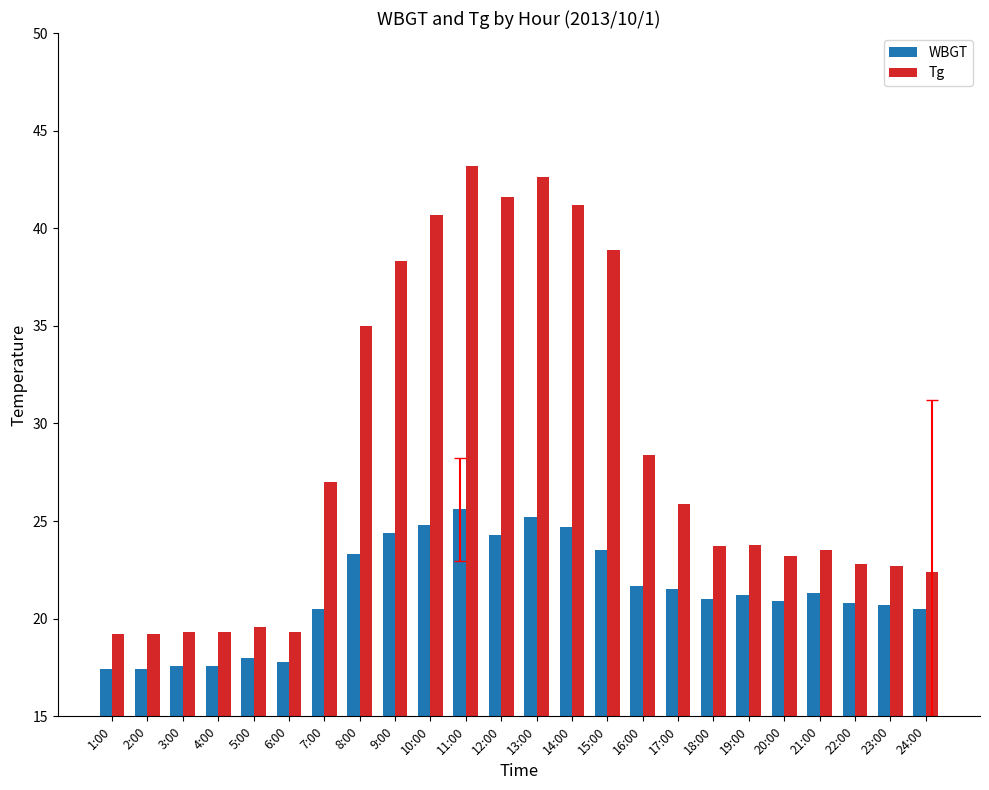

What is the difference between the Tg values at 6:00 and 12:00?

22.3